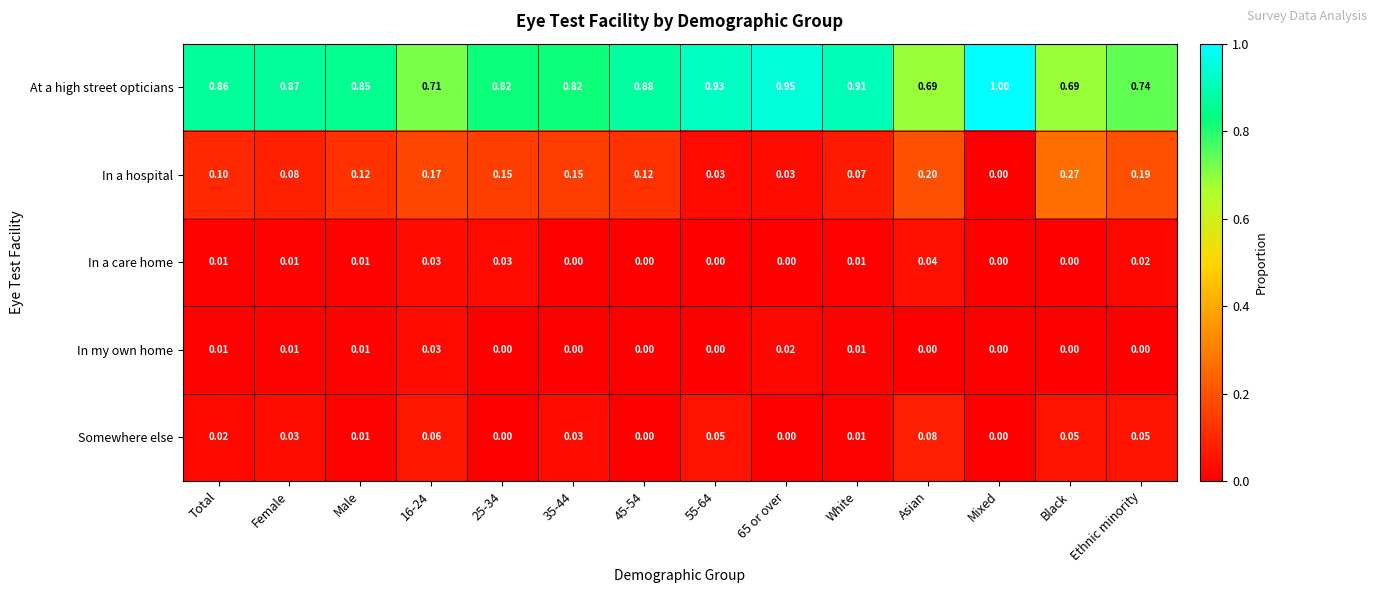

What is the total value across all series at Female?

1.0